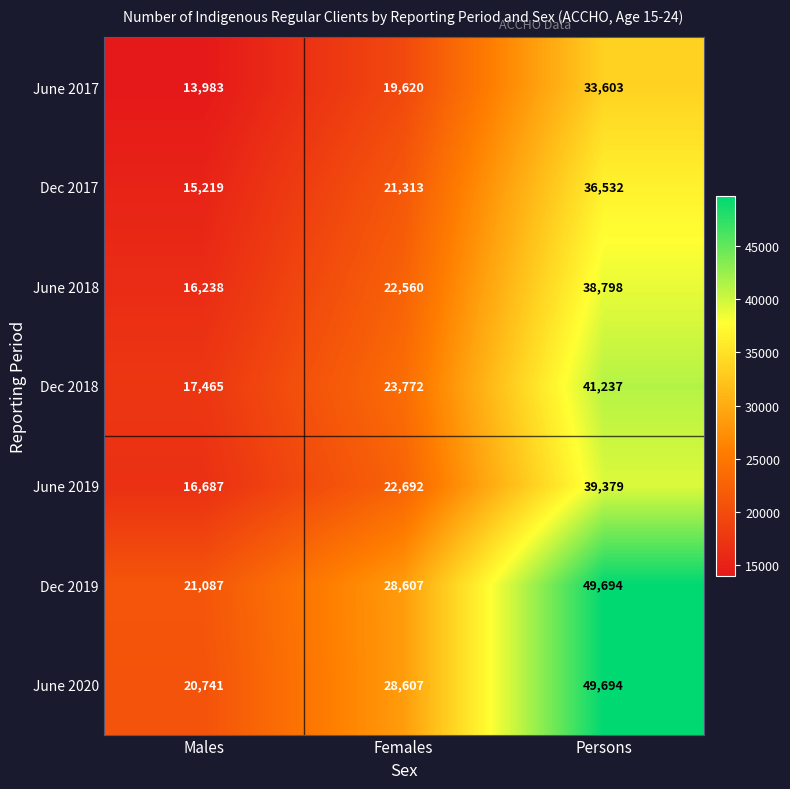

Rank the categories by June 2019 value from lowest to highest.

Males, Females, Persons